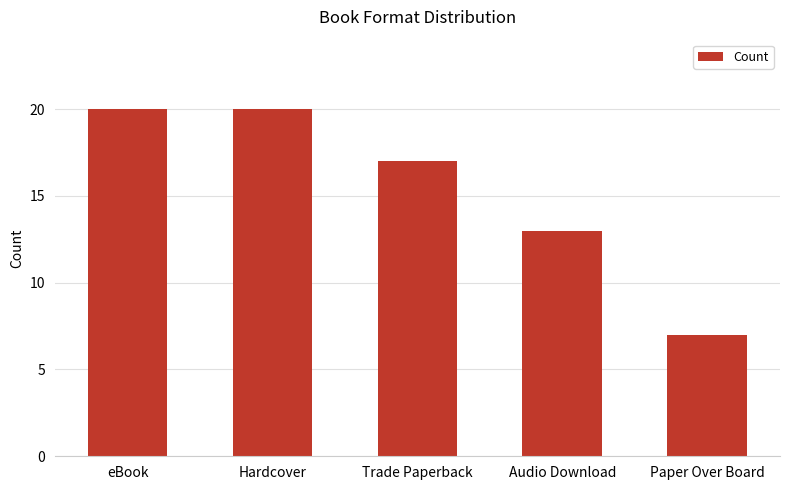

At which label does the data first exceed 17?

eBook